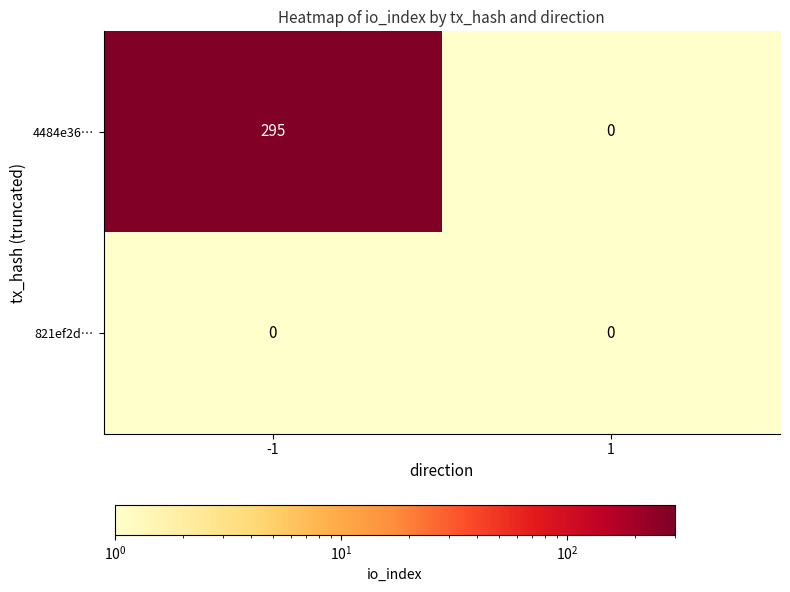

Rank the series by their average value, from lowest to highest.

821ef2d…, 4484e36…